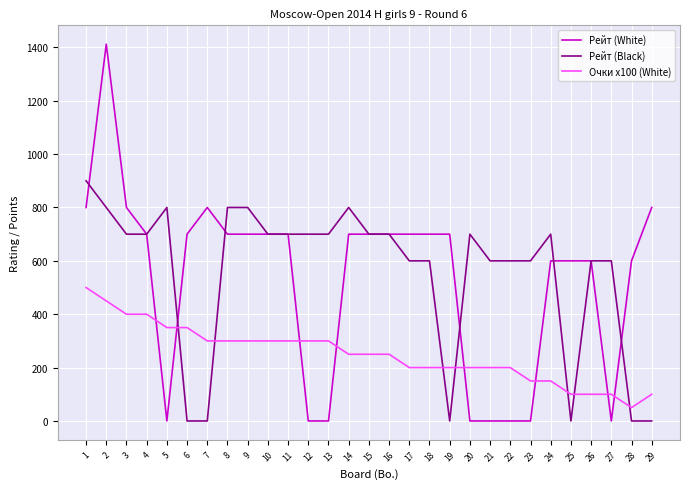

The value of Рейт (Black) at 24 is 700. True or false?

True